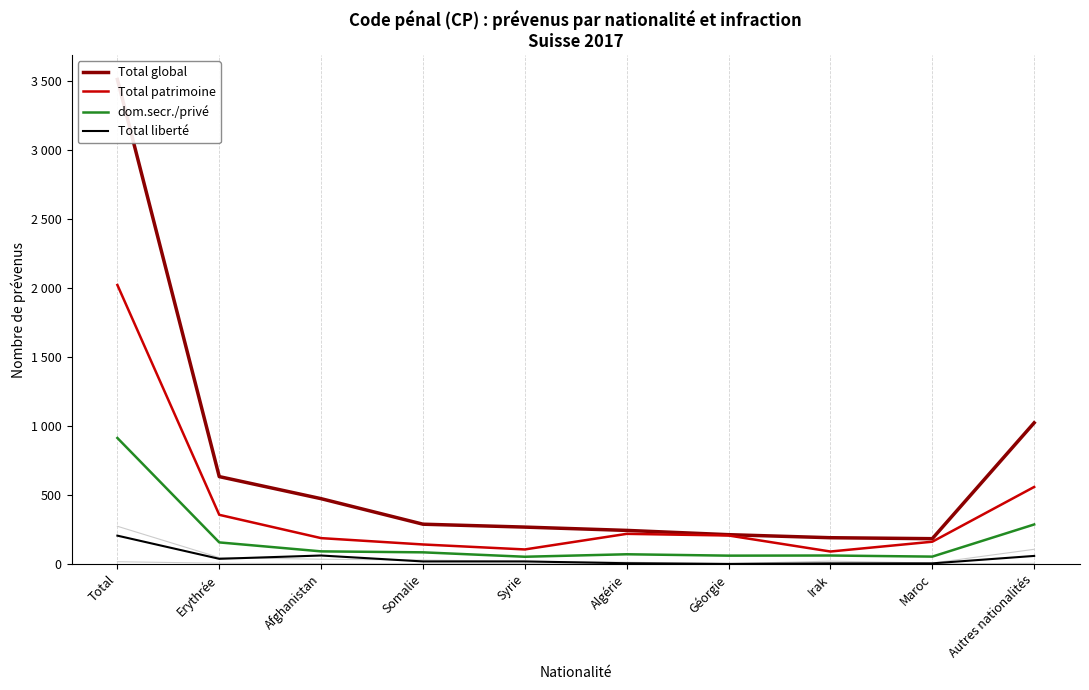

Is the value of Total patrimoine at Géorgie greater than the value of Total liberté at Autres nationalités?

Yes